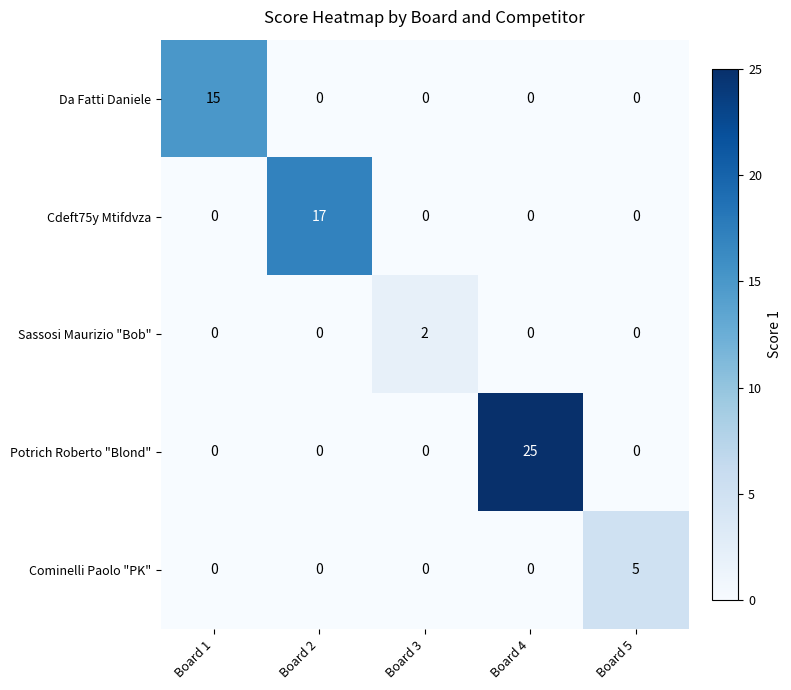

List the series in order of their peak value, highest first.

Potrich Roberto "Blond", Cdeft75y Mtifdvza, Da Fatti Daniele, Cominelli Paolo "PK", Sassosi Maurizio "Bob"